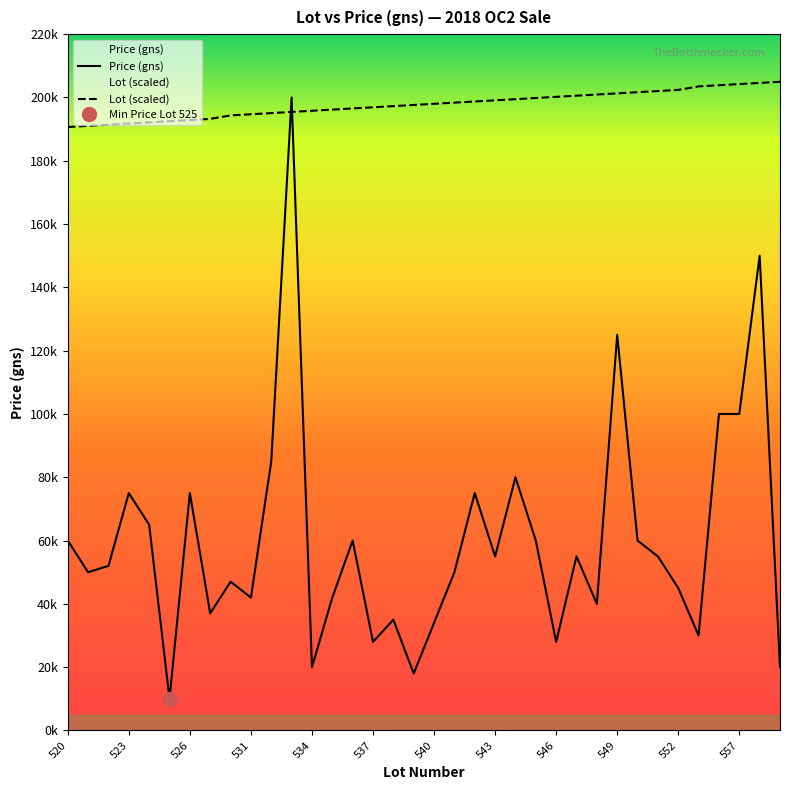

How many lines are shown in the chart?

2